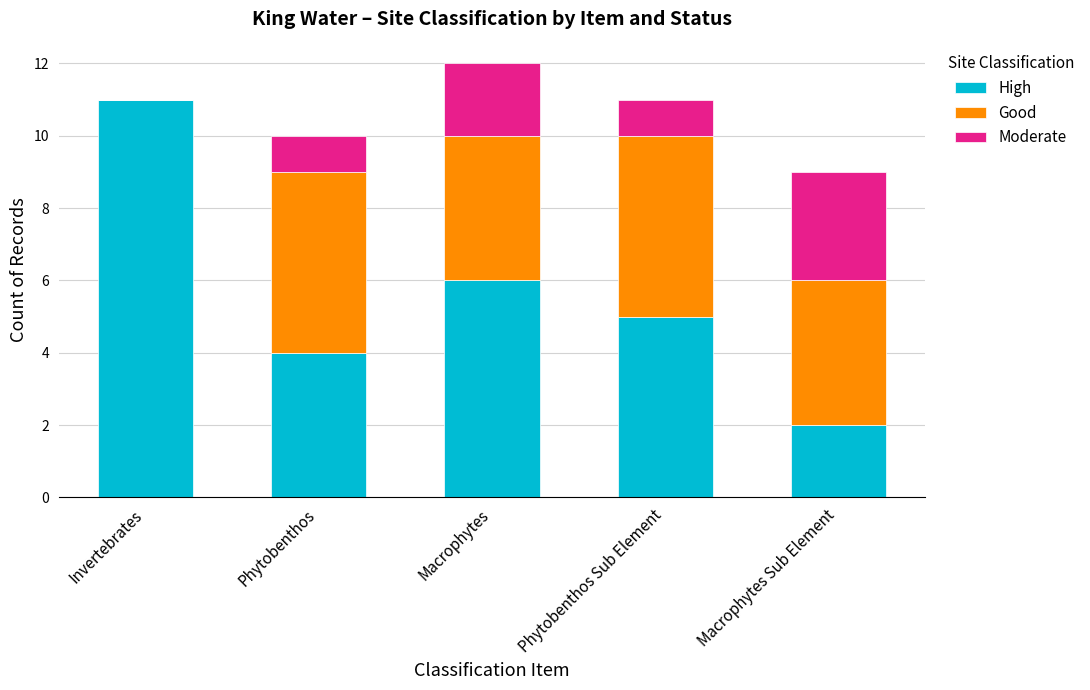

What is the total value across all series at Phytobenthos?

10